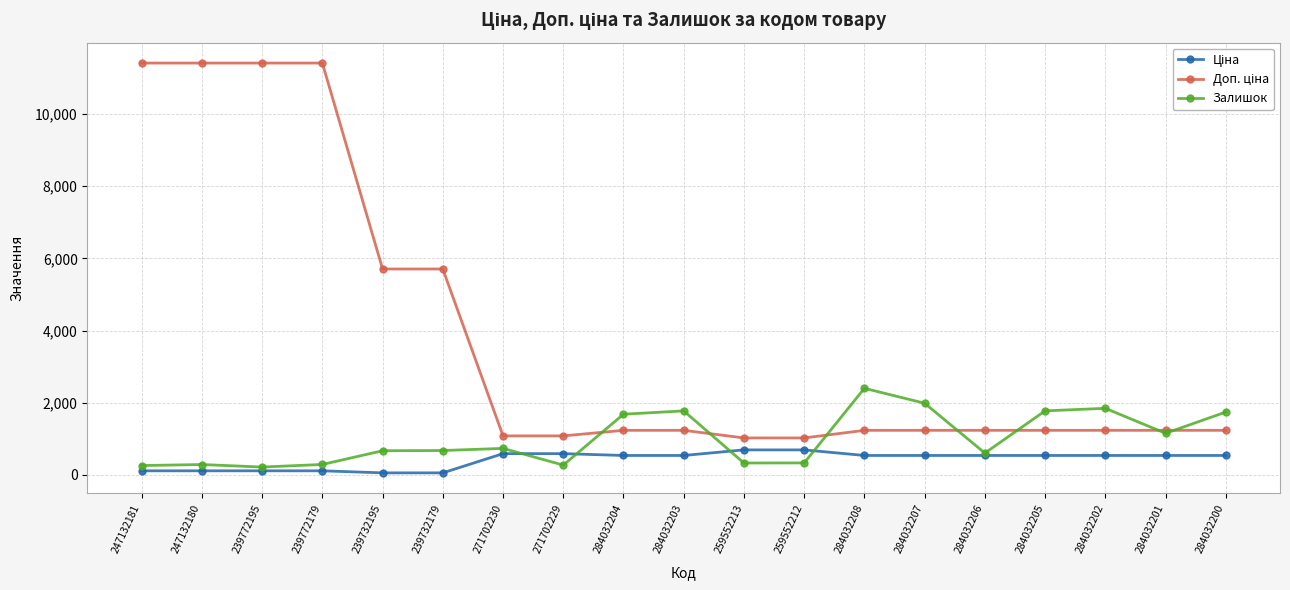

Which category has the highest value in the Залишок series?

284032208